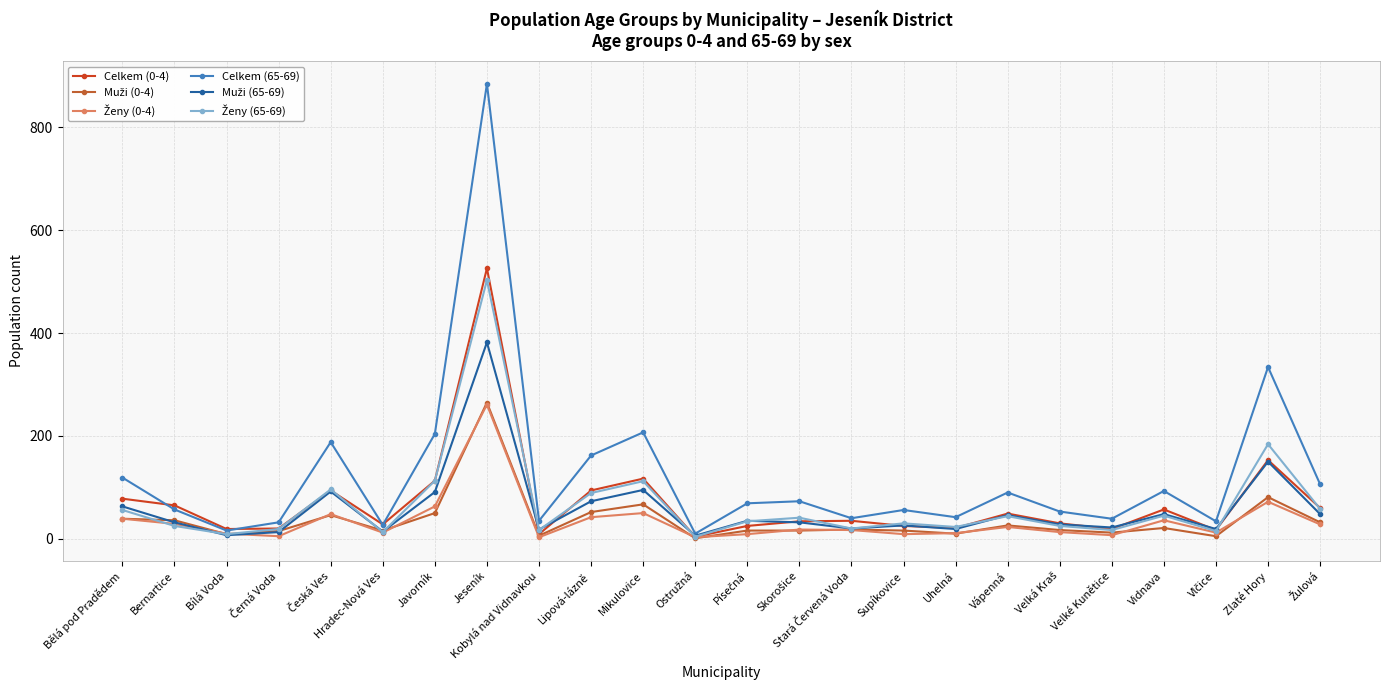

Between Česká Ves and Žulová, which series saw the biggest shift?

Celkem (65-69)